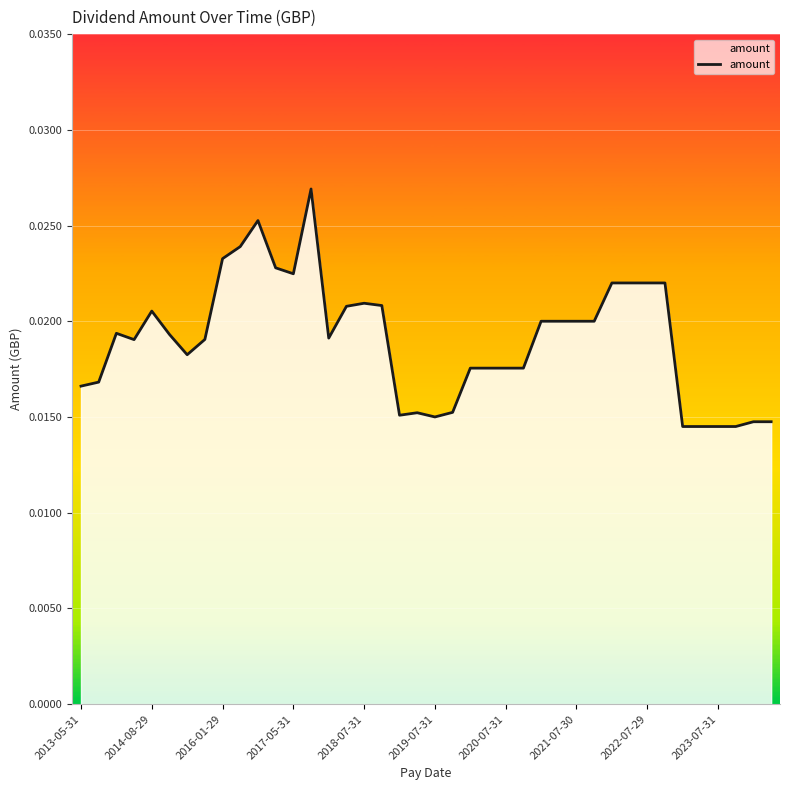

How many lines are shown in the chart?

1